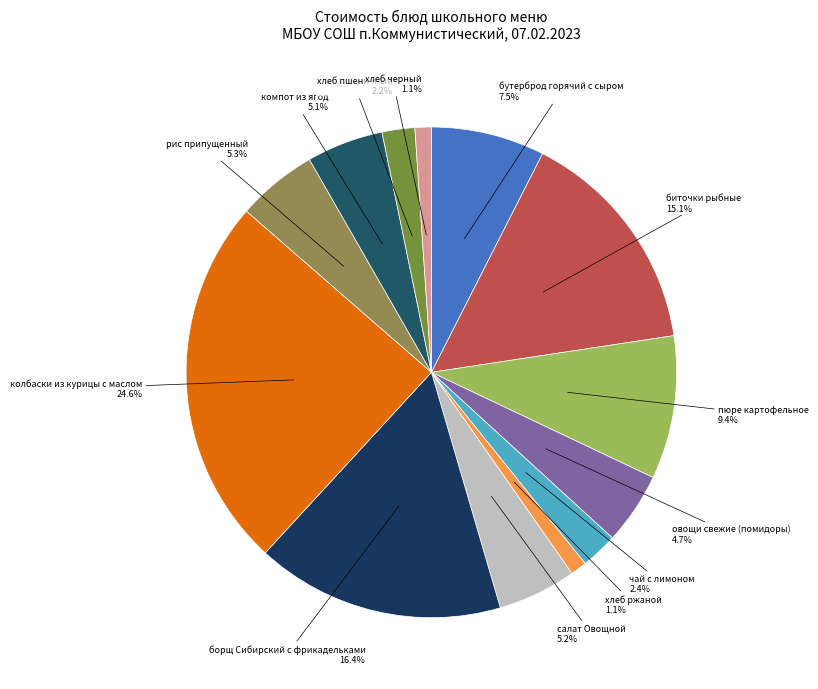

Count the number of slices in the pie.

13